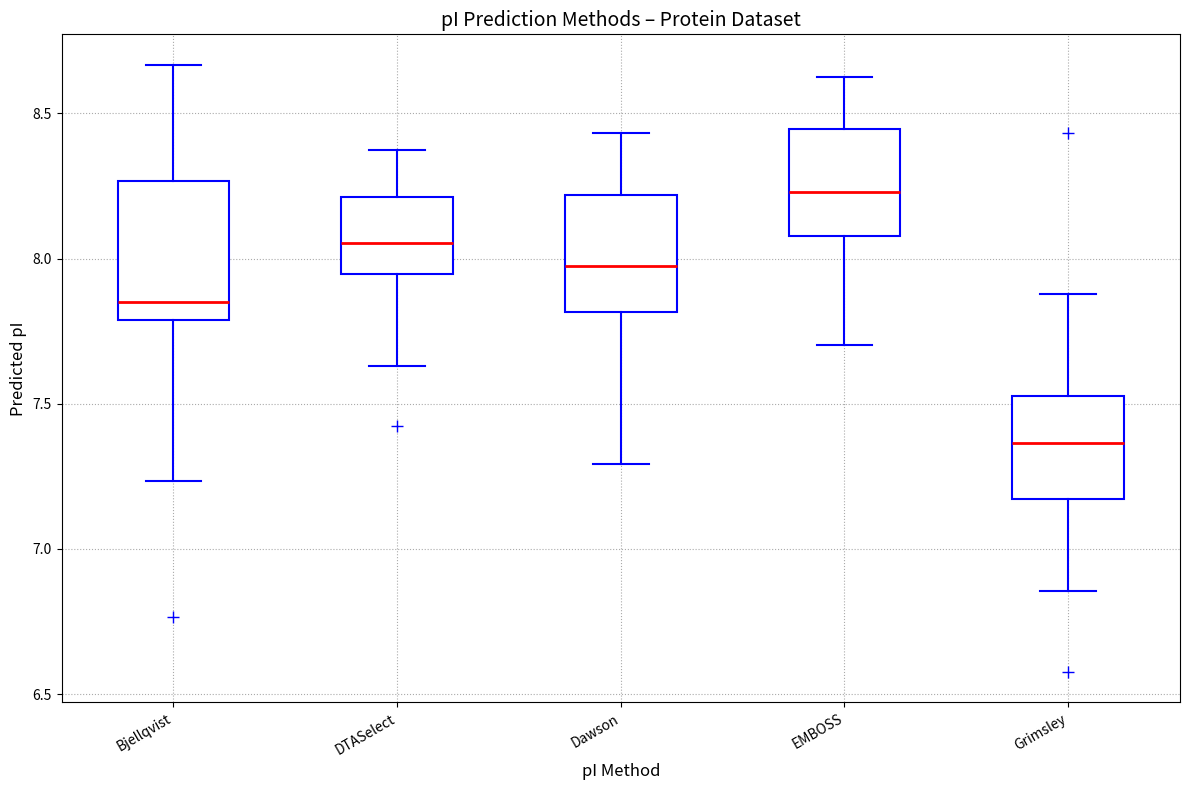

Which box is the tallest, from its lower edge to its upper edge?

Bjellqvist